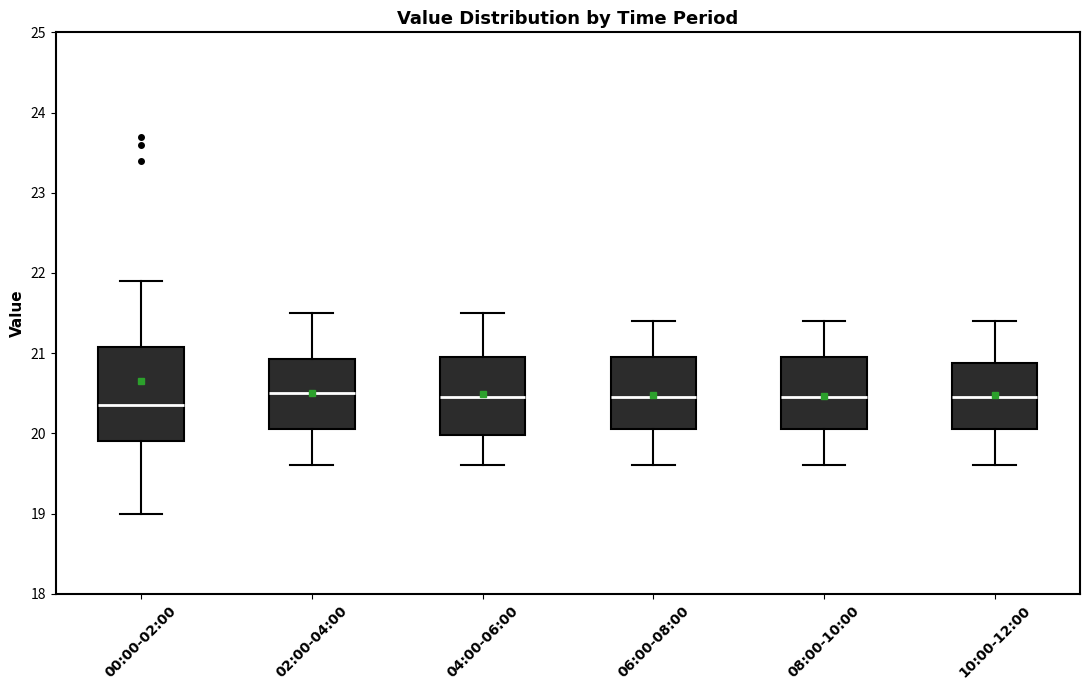

Where does the lower whisker of the box for 00:00-02:00 end on the y-axis? The values are not printed on the chart, so give them approximately, as read against the axis.

19.0